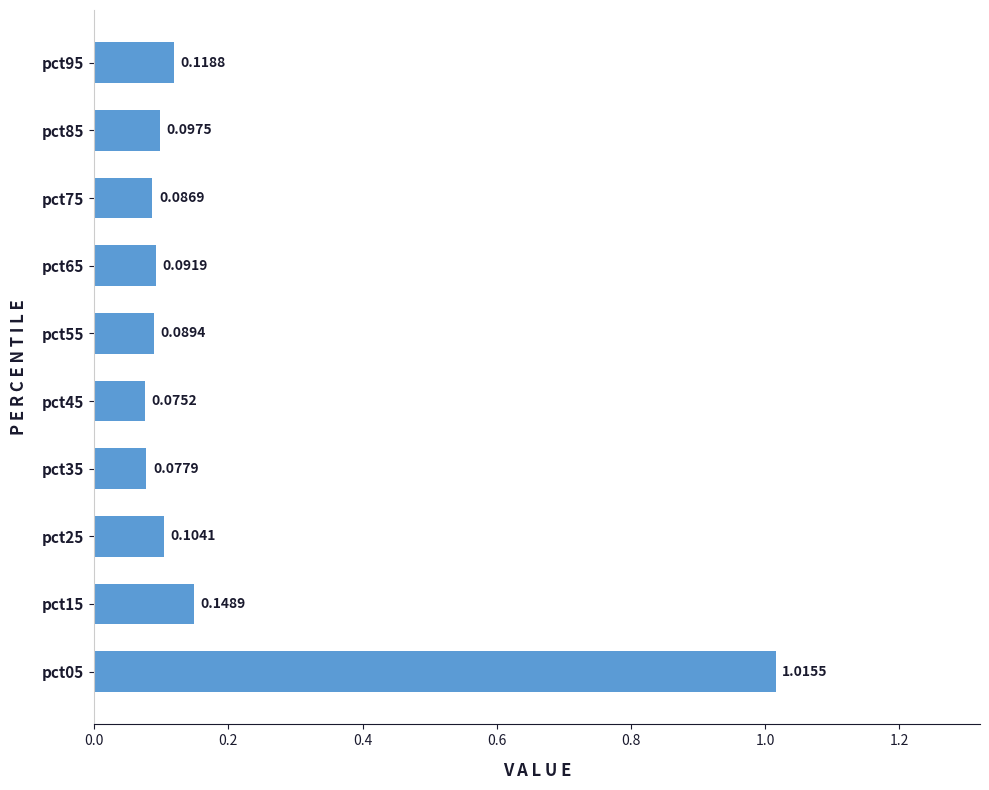

Rank the categories by value from lowest to highest.

pct45, pct35, pct75, pct55, pct65, pct85, pct25, pct95, pct15, pct05